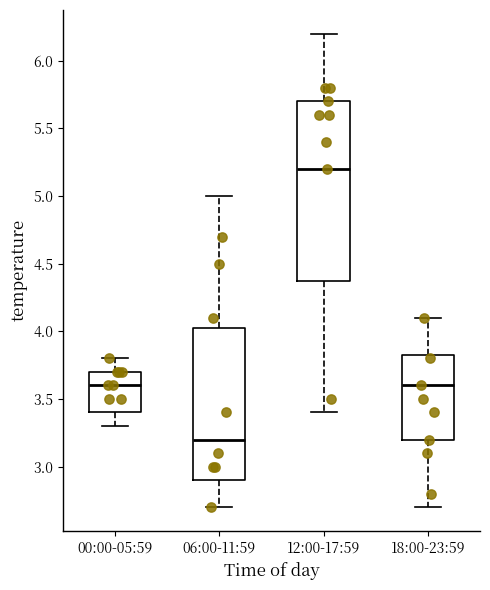

Reading left to right, read every box against the y-axis: the position of its median line, the range the box covers, and the ends of its whiskers. The values are not printed on the chart, so give them approximately, as read against the axis.

00:00-05:59: median 3.60, box 3.40 to 3.70, whiskers 3.30 to 3.80
06:00-11:59: median 3.20, box 2.90 to 4.05, whiskers 2.70 to 5.00
12:00-17:59: median 5.20, box 4.40 to 5.70, whiskers 3.40 to 6.20
18:00-23:59: median 3.60, box 3.20 to 3.85, whiskers 2.70 to 4.10